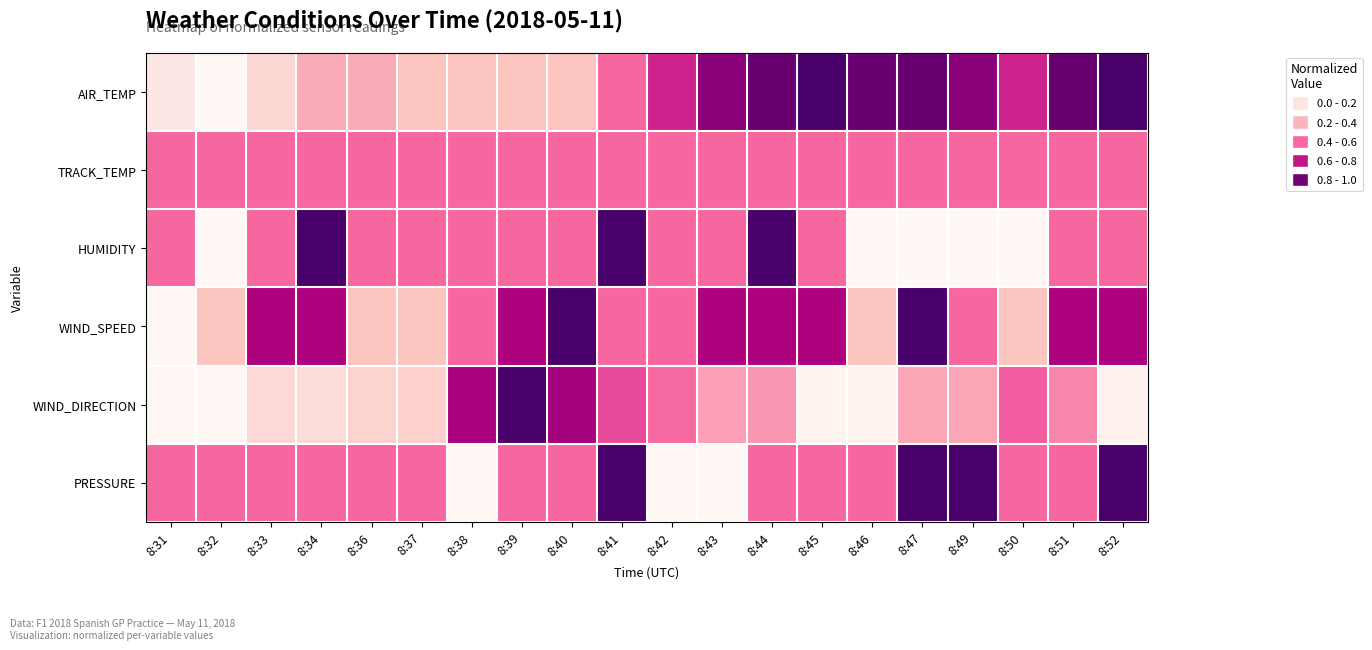

Reading left to right, transcribe all the data shown in this chart.

AIR_TEMP: 8:31=0.1	8:32=0.0	8:33=0.2	8:34=0.3	8:36=0.3	8:37=0.2	8:38=0.2	8:39=0.2	8:40=0.2	8:41=0.5	8:42=0.7	8:43=0.8	8:44=0.9	8:45=1.0	8:46=0.9	8:47=0.9	8:49=0.8	8:50=0.7	8:51=0.9	8:52=1.0
TRACK_TEMP: 8:31=0.5	8:32=0.5	8:33=0.5	8:34=0.5	8:36=0.5	8:37=0.5	8:38=0.5	8:39=0.5	8:40=0.5	8:41=0.5	8:42=0.5	8:43=0.5	8:44=0.5	8:45=0.5	8:46=0.5	8:47=0.5	8:49=0.5	8:50=0.5	8:51=0.5	8:52=0.5
HUMIDITY: 8:31=0.5	8:32=0.0	8:33=0.5	8:34=1.0	8:36=0.5	8:37=0.5	8:38=0.5	8:39=0.5	8:40=0.5	8:41=1.0	8:42=0.5	8:43=0.5	8:44=1.0	8:45=0.5	8:46=0.0	8:47=0.0	8:49=0.0	8:50=0.0	8:51=0.5	8:52=0.5
WIND_SPEED: 8:31=0.0	8:32=0.2	8:33=0.7	8:34=0.7	8:36=0.2	8:37=0.2	8:38=0.5	8:39=0.7	8:40=1.0	8:41=0.5	8:42=0.5	8:43=0.7	8:44=0.7	8:45=0.7	8:46=0.2	8:47=1.0	8:49=0.5	8:50=0.2	8:51=0.7	8:52=0.7
WIND_DIRECTION: 8:31=0.0	8:32=0.0	8:33=0.2	8:34=0.1	8:36=0.2	8:37=0.2	8:38=0.8	8:39=1.0	8:40=0.8	8:41=0.6	8:42=0.5	8:43=0.4	8:44=0.4	8:45=0.0	8:46=0.0	8:47=0.4	8:49=0.4	8:50=0.5	8:51=0.4	8:52=0.0
PRESSURE: 8:31=0.5	8:32=0.5	8:33=0.5	8:34=0.5	8:36=0.5	8:37=0.5	8:38=0.0	8:39=0.5	8:40=0.5	8:41=1.0	8:42=0.0	8:43=0.0	8:44=0.5	8:45=0.5	8:46=0.5	8:47=1.0	8:49=1.0	8:50=0.5	8:51=0.5	8:52=1.0